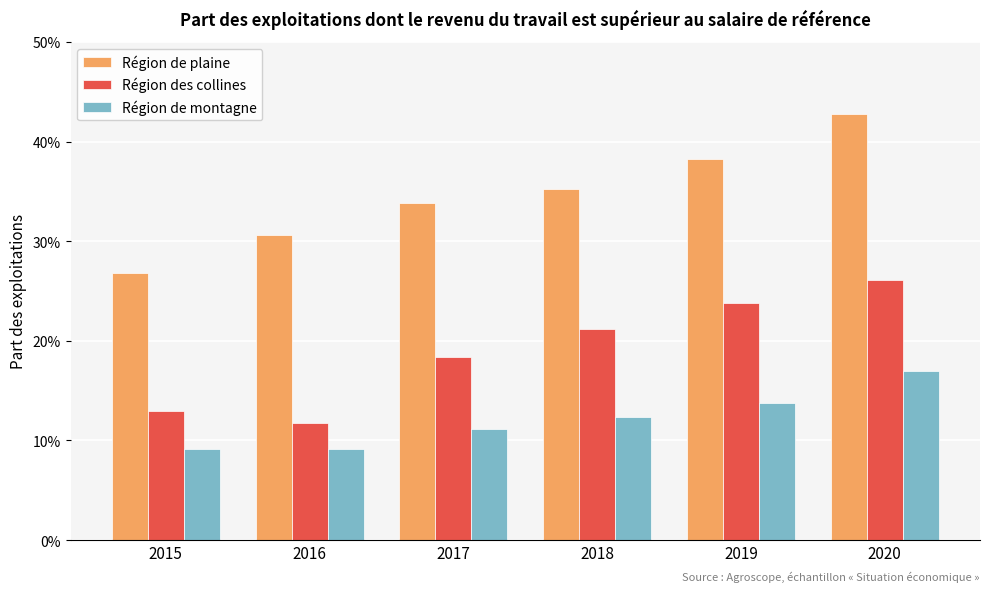

Does the chart contain stacked bars?

No